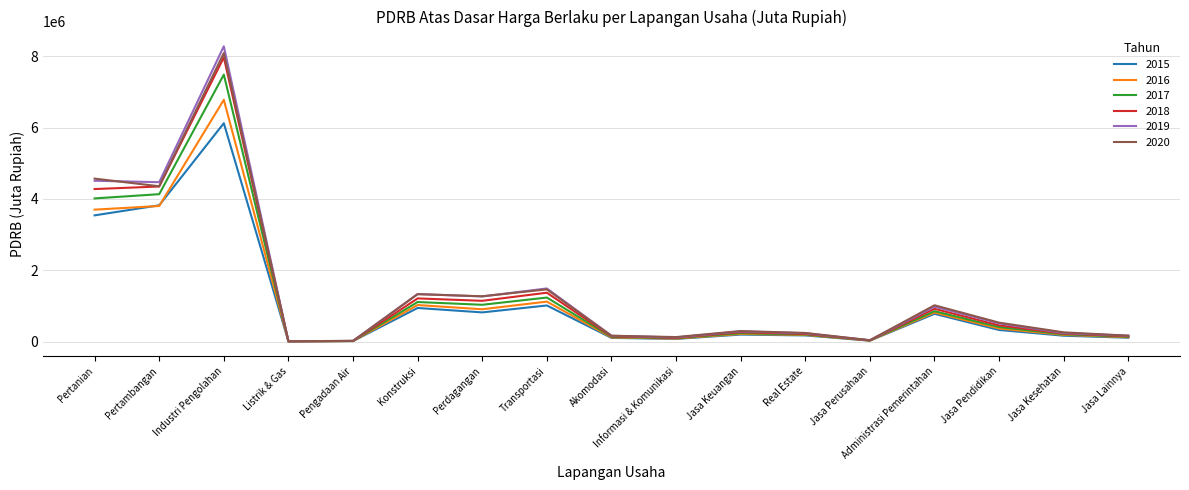

What is the approximate value of 2019 at Pengadaan Air?

18590.0